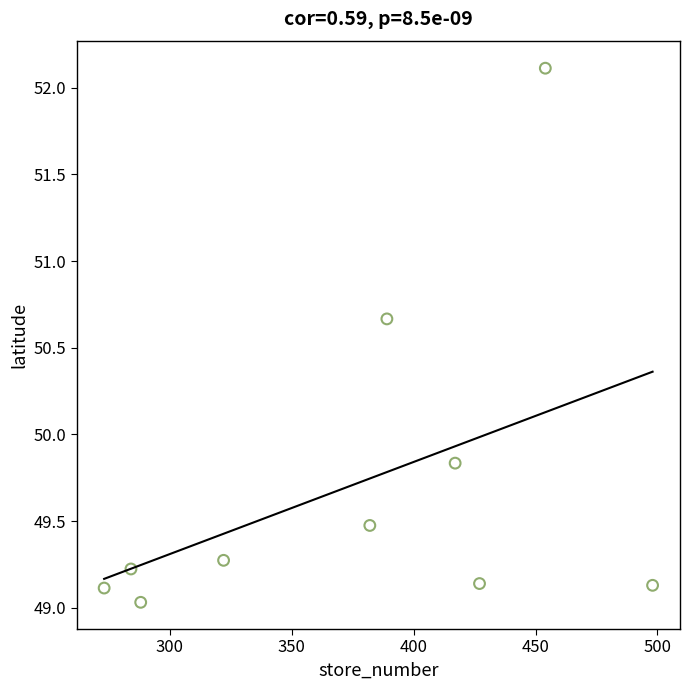

What is the range of Y values (max minus min)?

3.1